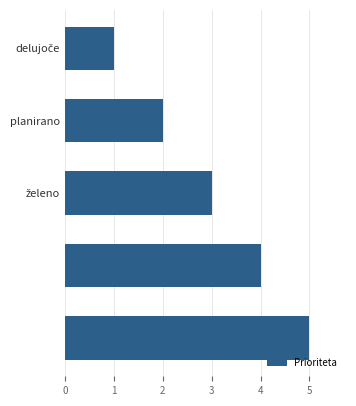

What is the sum of all values?

15